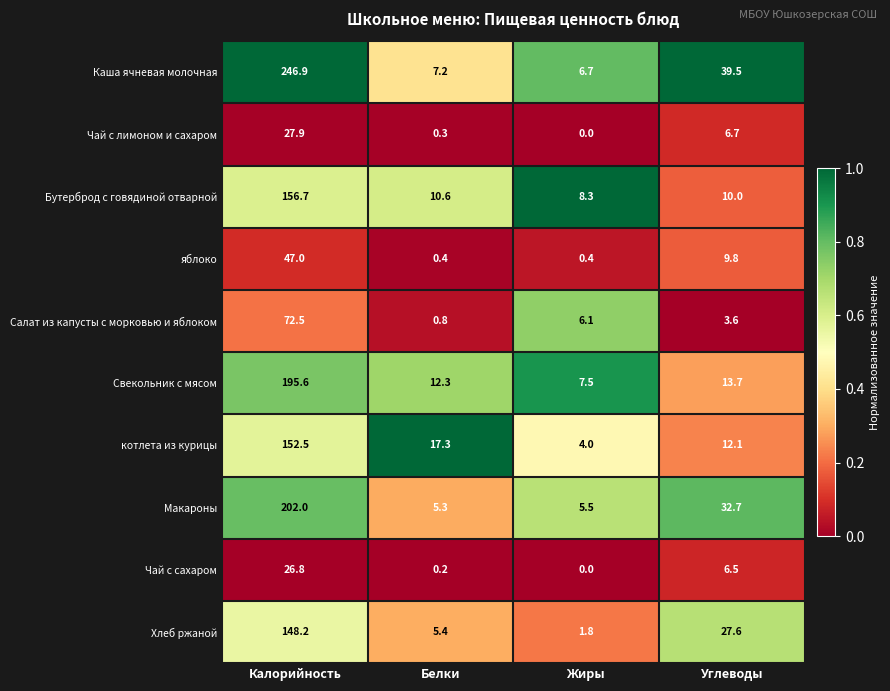

What is the difference between the highest and lowest values at Углеводы?

35.9